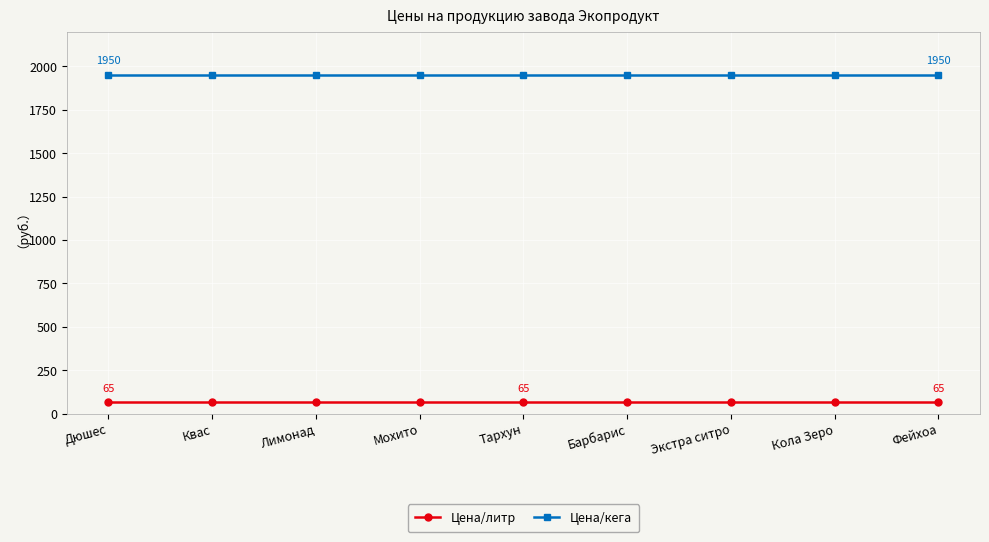

At how many categories does at least one series exceed 852?

9